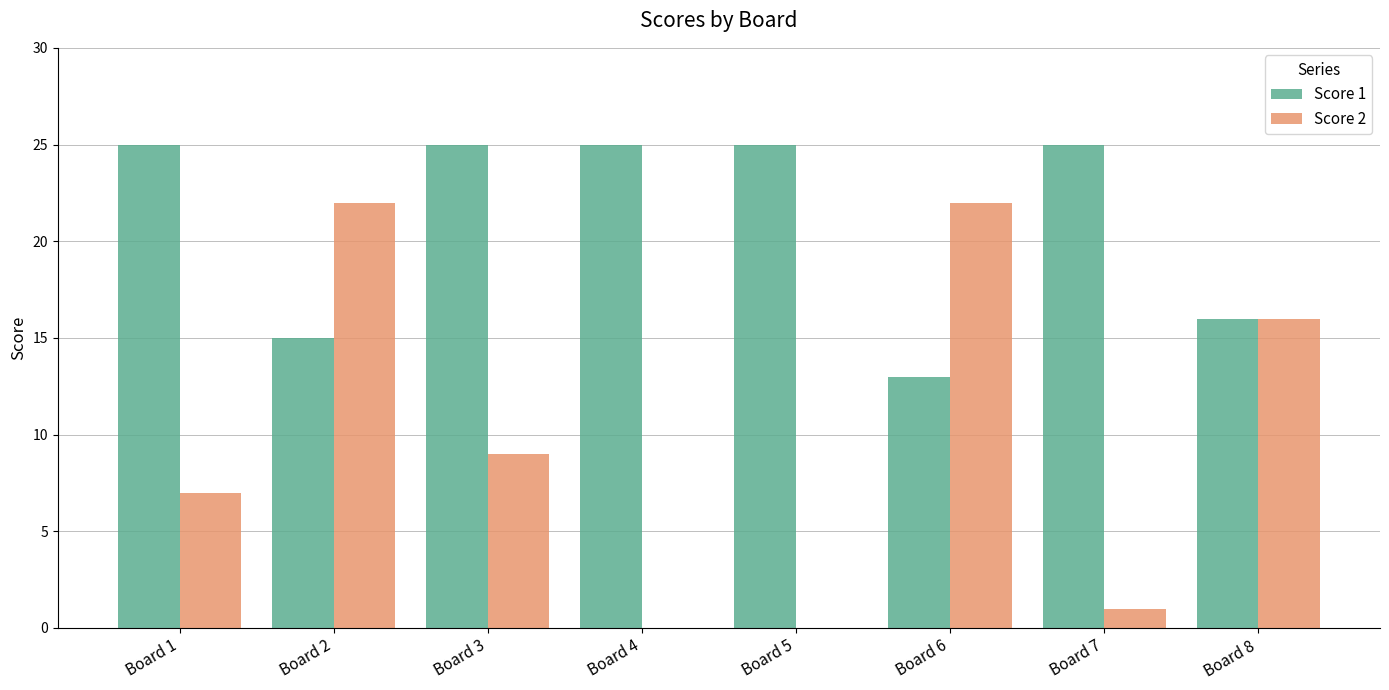

What are all the series names shown in the legend?

Score 1, Score 2